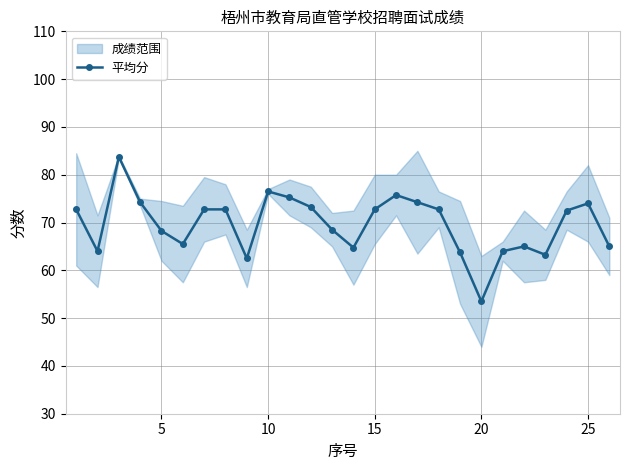

True or false: 平均分 has more than 2 points higher than both neighbors.

True